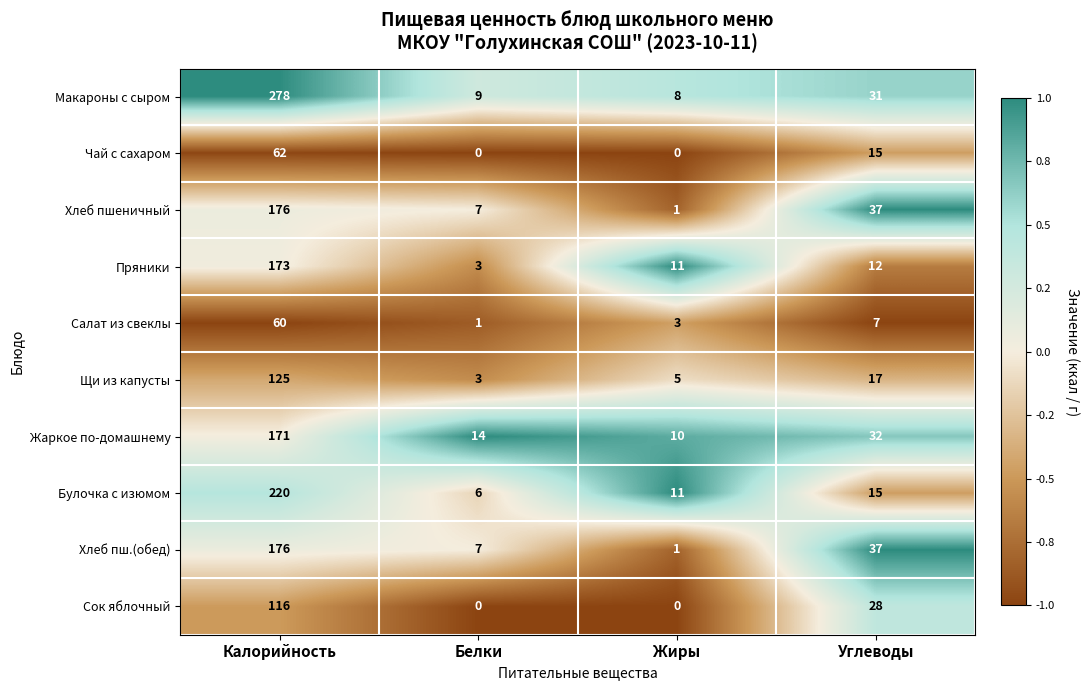

True or false: Чай с сахаром has a value of 62 at Калорийность.

True